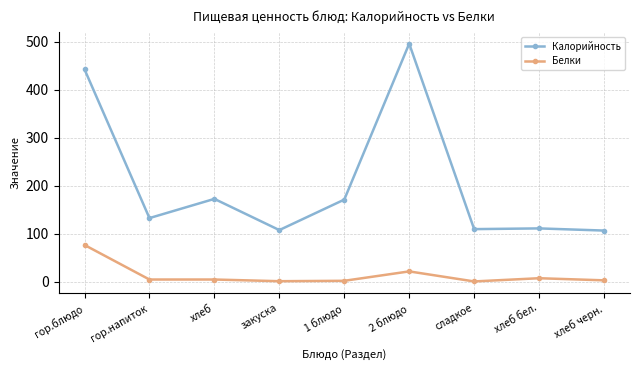

Which series has the largest total across all categories?

Калорийность